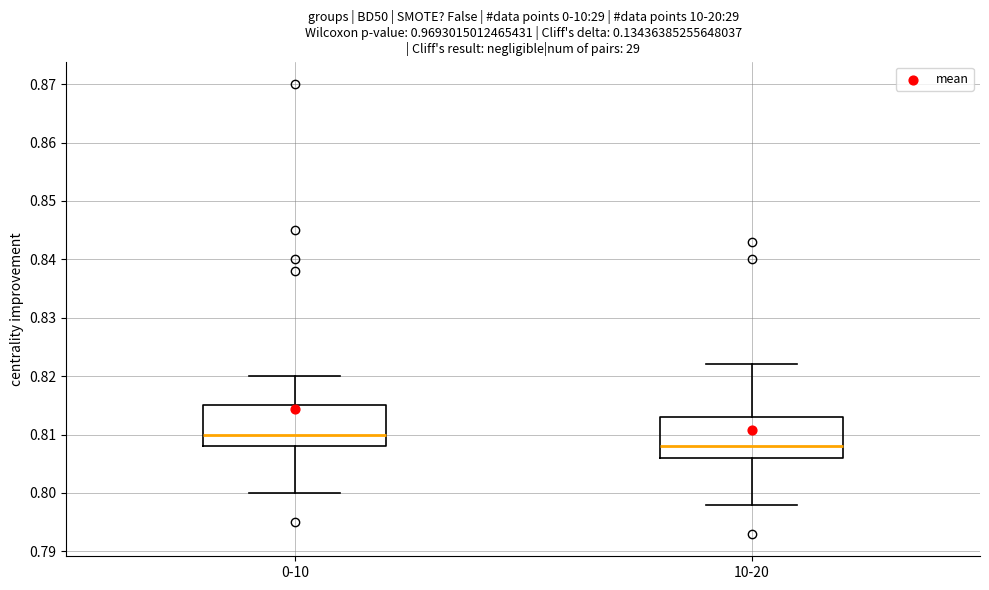

Reading left to right, transcribe this box plot: for each box, give where its median line is, the range the box spans, and where its two whiskers end, as read against the y-axis. The values are not printed on the chart, so give them approximately, as read against the axis.

0-10: median 0.810, box 0.808 to 0.815, whiskers 0.800 to 0.820
10-20: median 0.808, box 0.806 to 0.813, whiskers 0.798 to 0.822